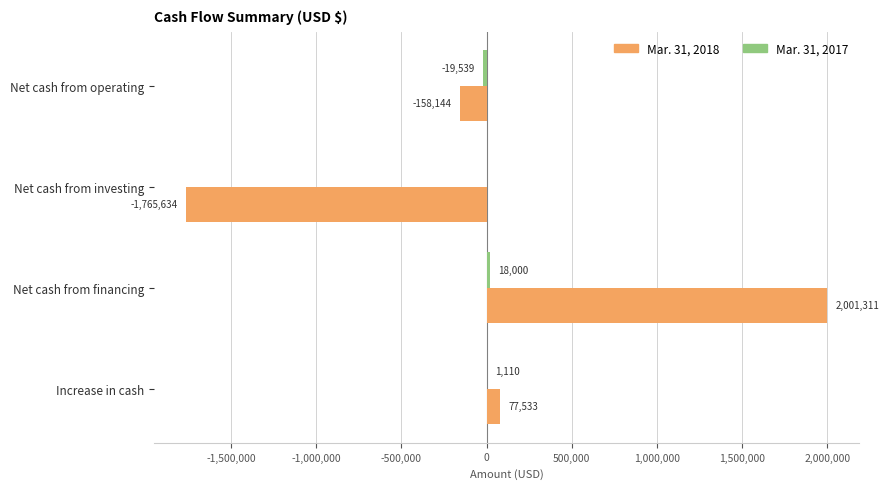

What is the sum of the Mar. 31, 2018 values at Net cash from operating and Increase in cash?

-80611